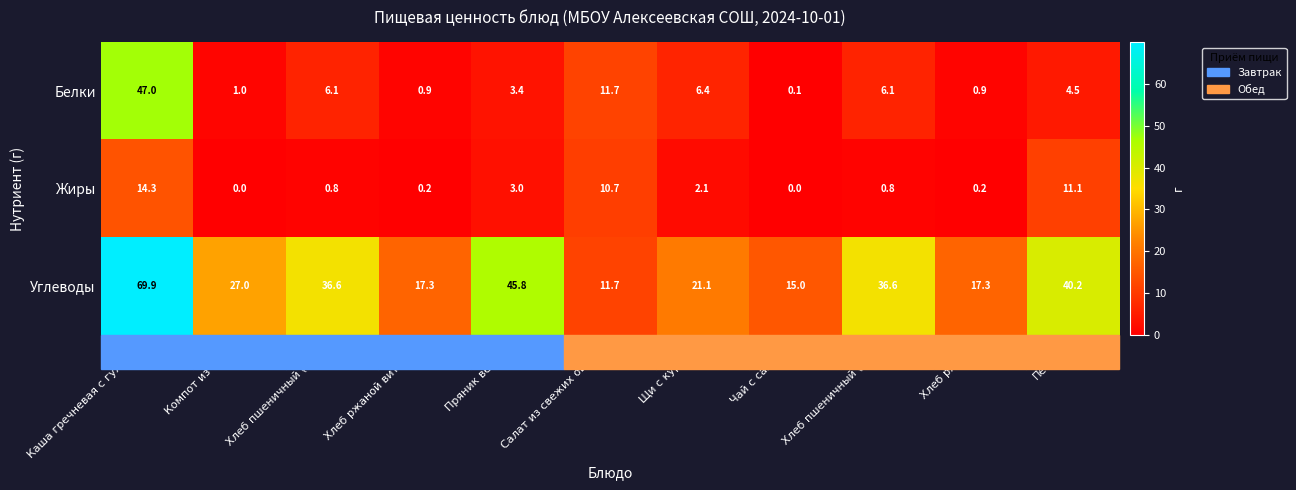

Rank the series by their average value, from lowest to highest.

Жиры, Белки, Углеводы